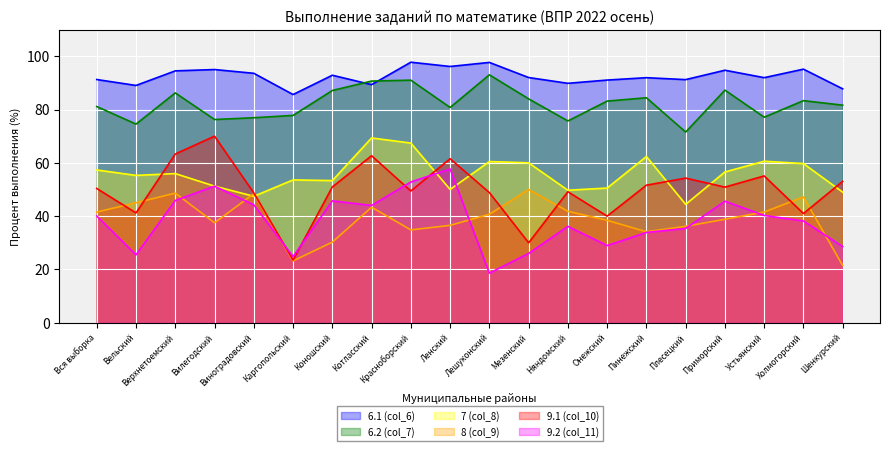

What is the difference between the highest and lowest values at Виноградовский?

49.4